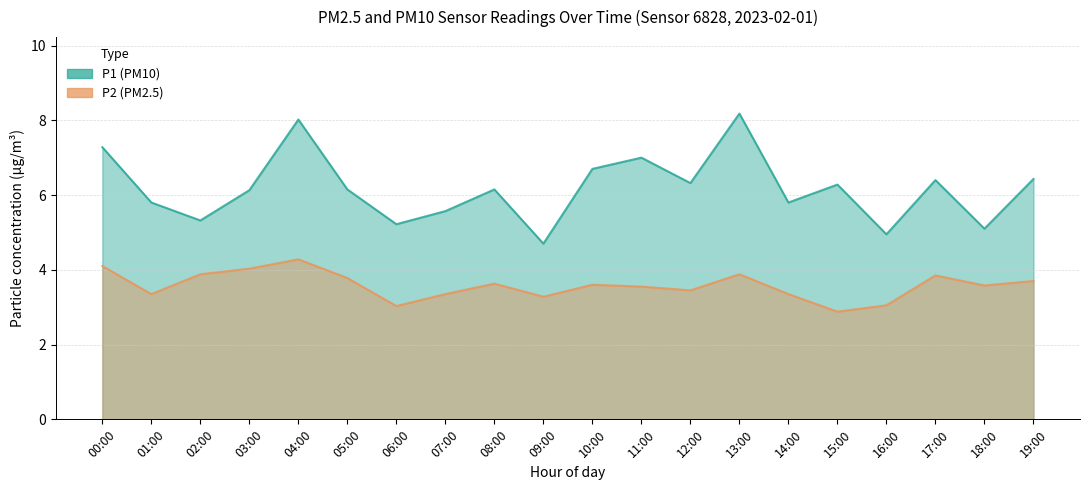

How many interior local peaks does the P1 series have?

6